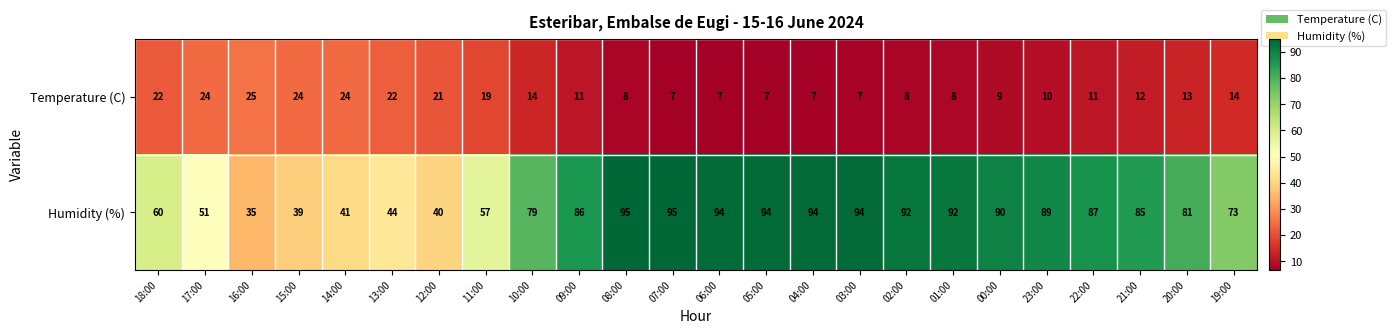

List the series in order of their peak value, lowest first.

Temperature (C), Humidity (%)